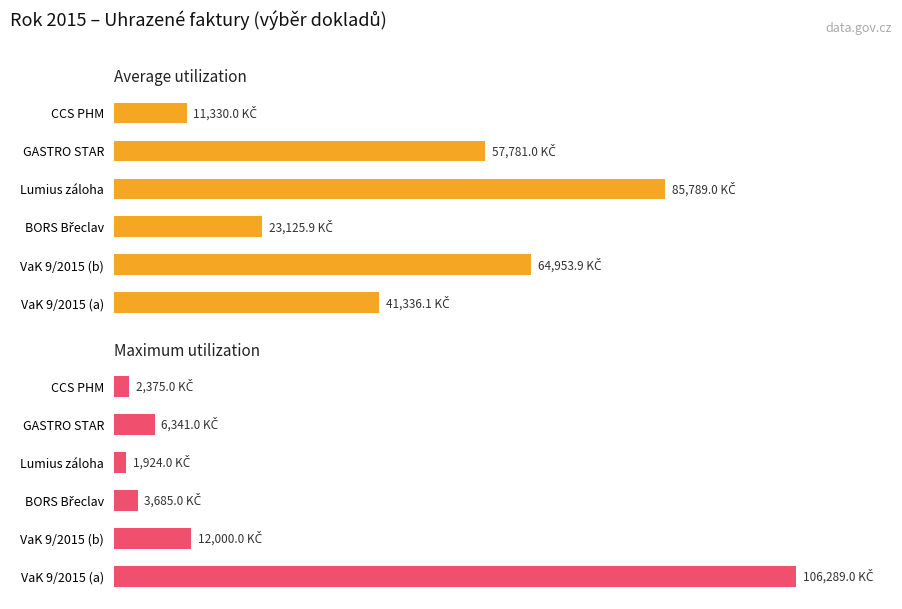

How many categories are shown in the chart?

6